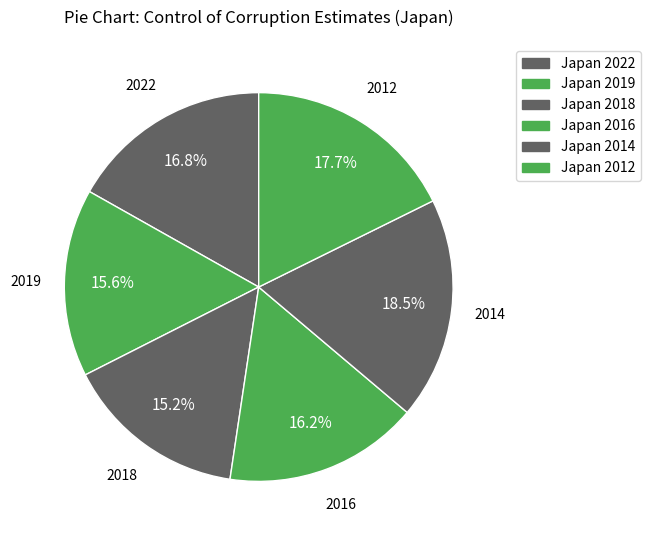

How many slices are in this pie chart?

6